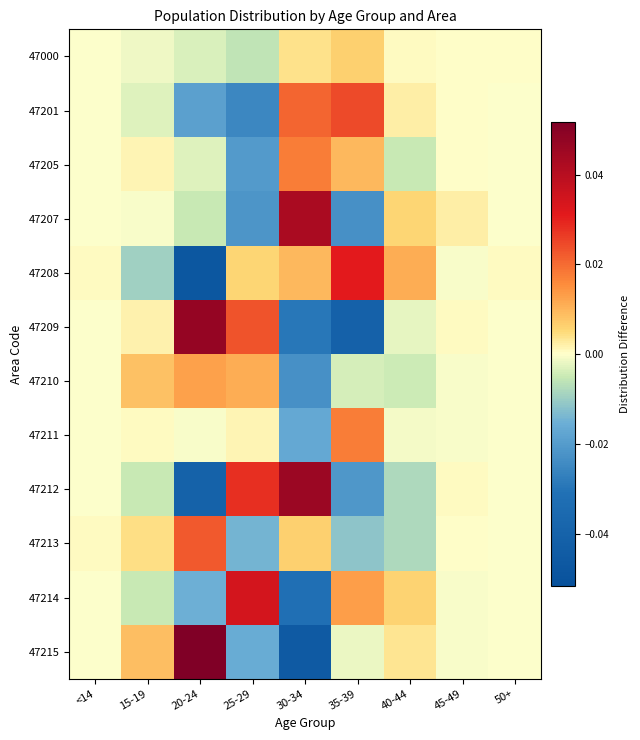

Count the number of categories in the chart.

9